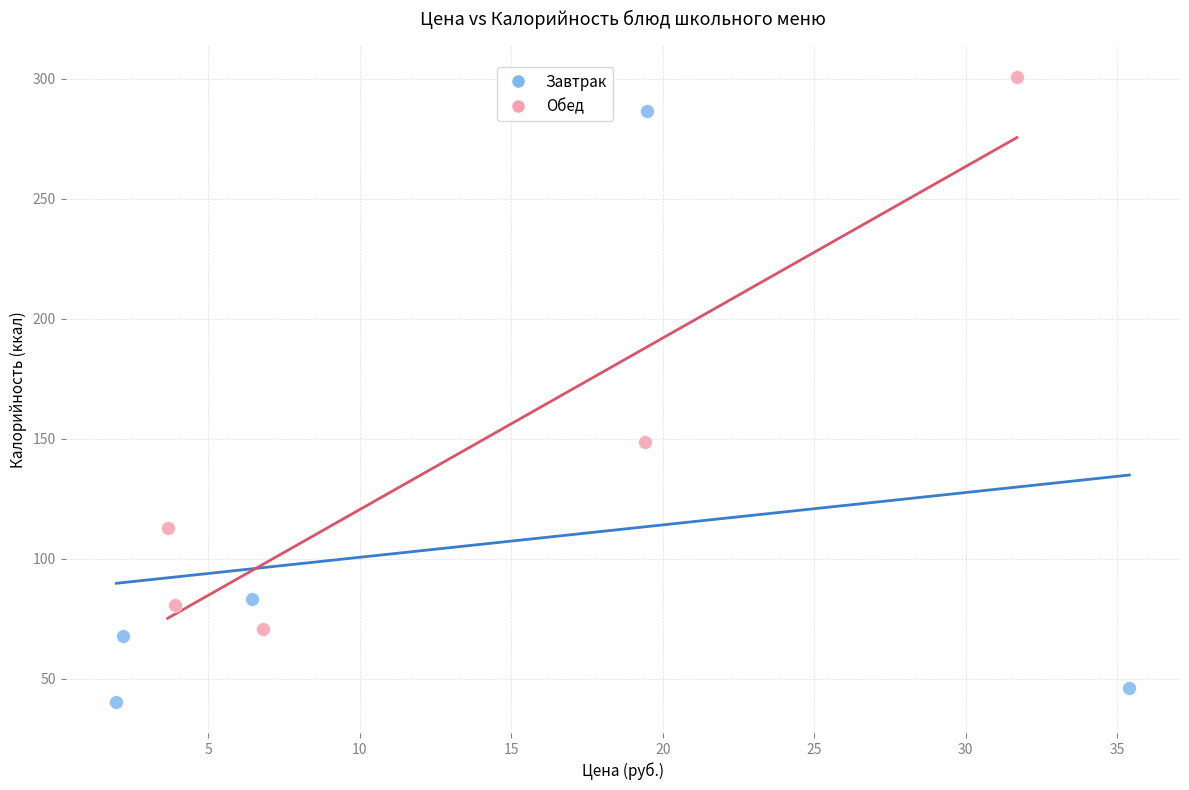

Which series reaches the maximum Y coordinate?

Обед